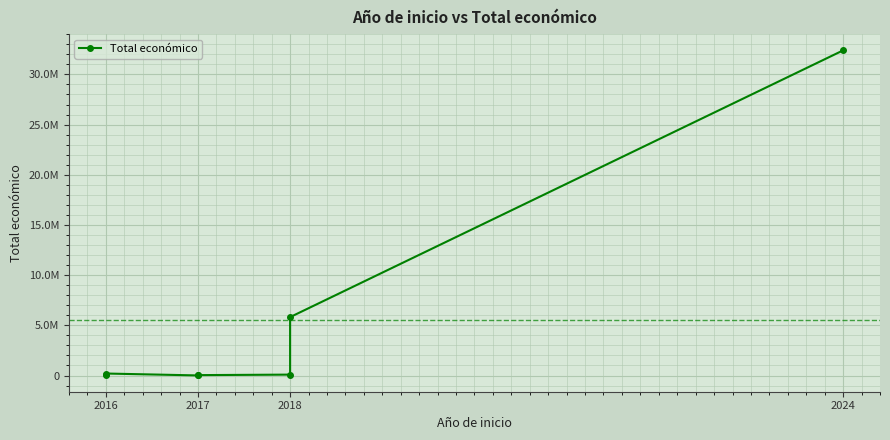

The chart shows a value of 12959 at 2017. True or false?

False